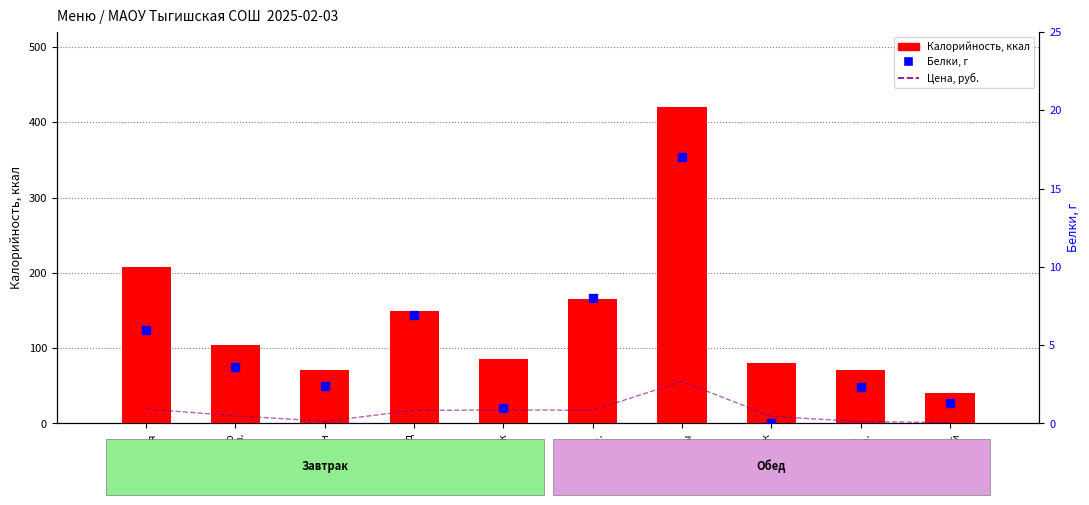

Which series contains the highest Y value?

Калорийность